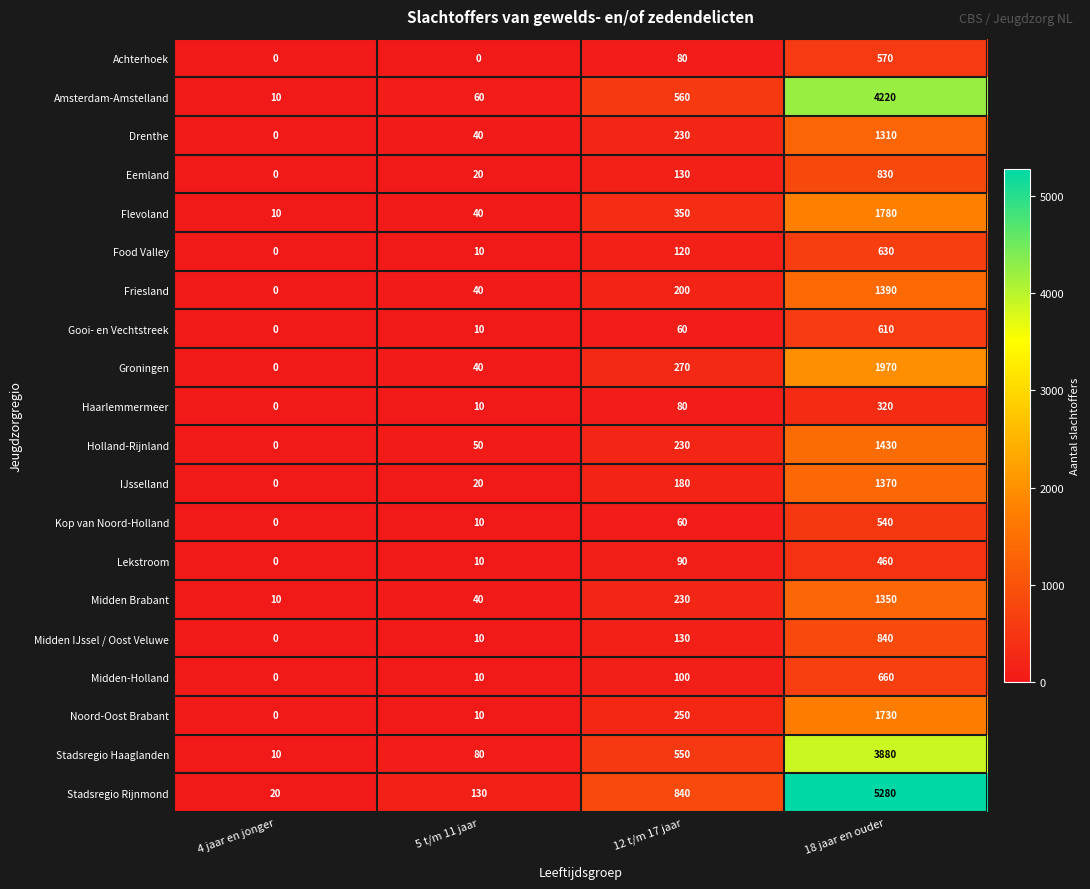

Rank the series by their maximum value, from lowest to highest.

Haarlemmermeer, Lekstroom, Kop van Noord-Holland, Achterhoek, Gooi- en Vechtstreek, Food Valley, Midden-Holland, Eemland, Midden IJssel / Oost Veluwe, Drenthe, Midden Brabant, IJsselland, Friesland, Holland-Rijnland, Noord-Oost Brabant, Flevoland, Groningen, Stadsregio Haaglanden, Amsterdam-Amstelland, Stadsregio Rijnmond